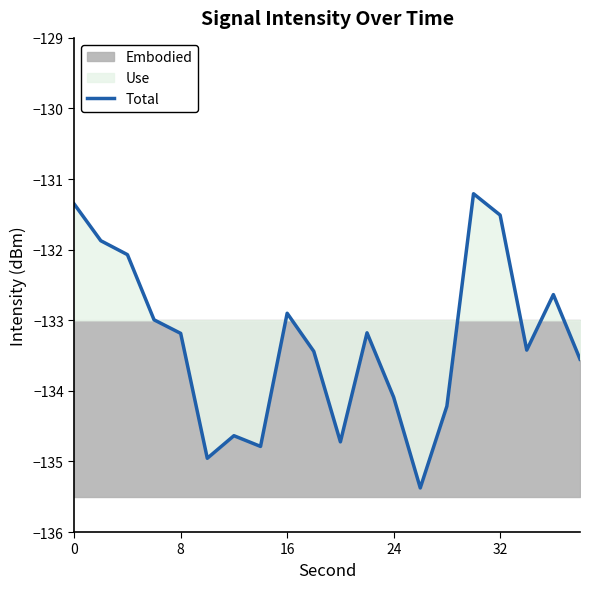

The value at 14 is -42.9. True or false?

False